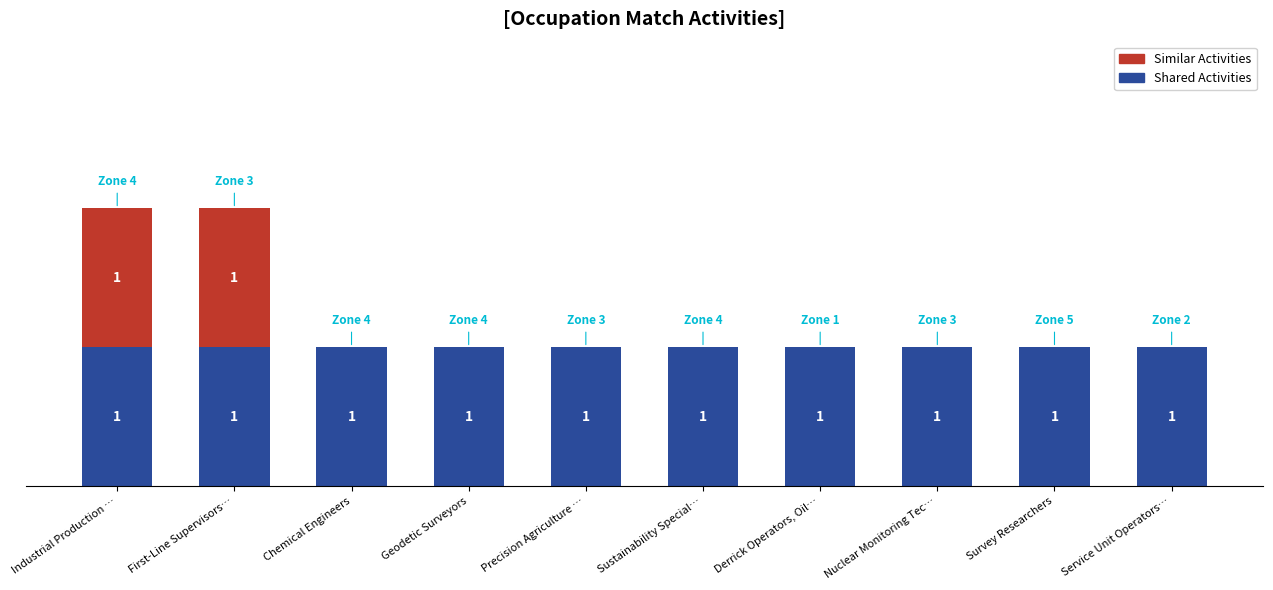

Where is Similar Activities nearest to the value 0?

Chemical Engineers